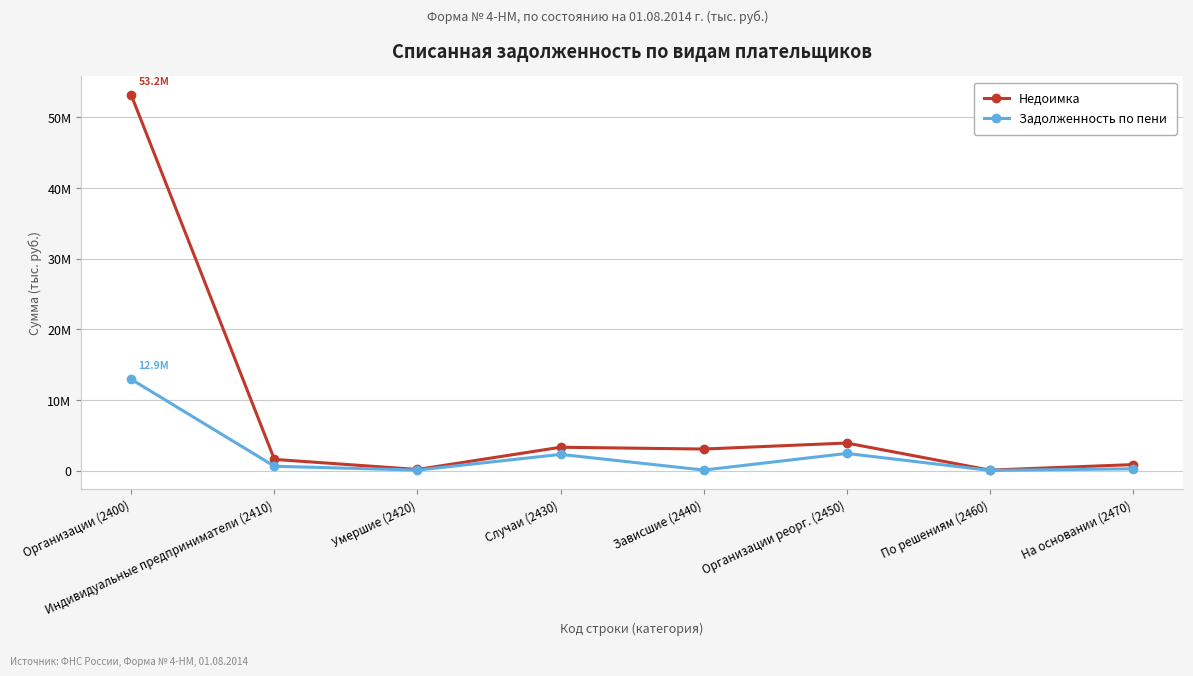

True or false: Недоимка and Задолженность по пени intersect in this chart.

False